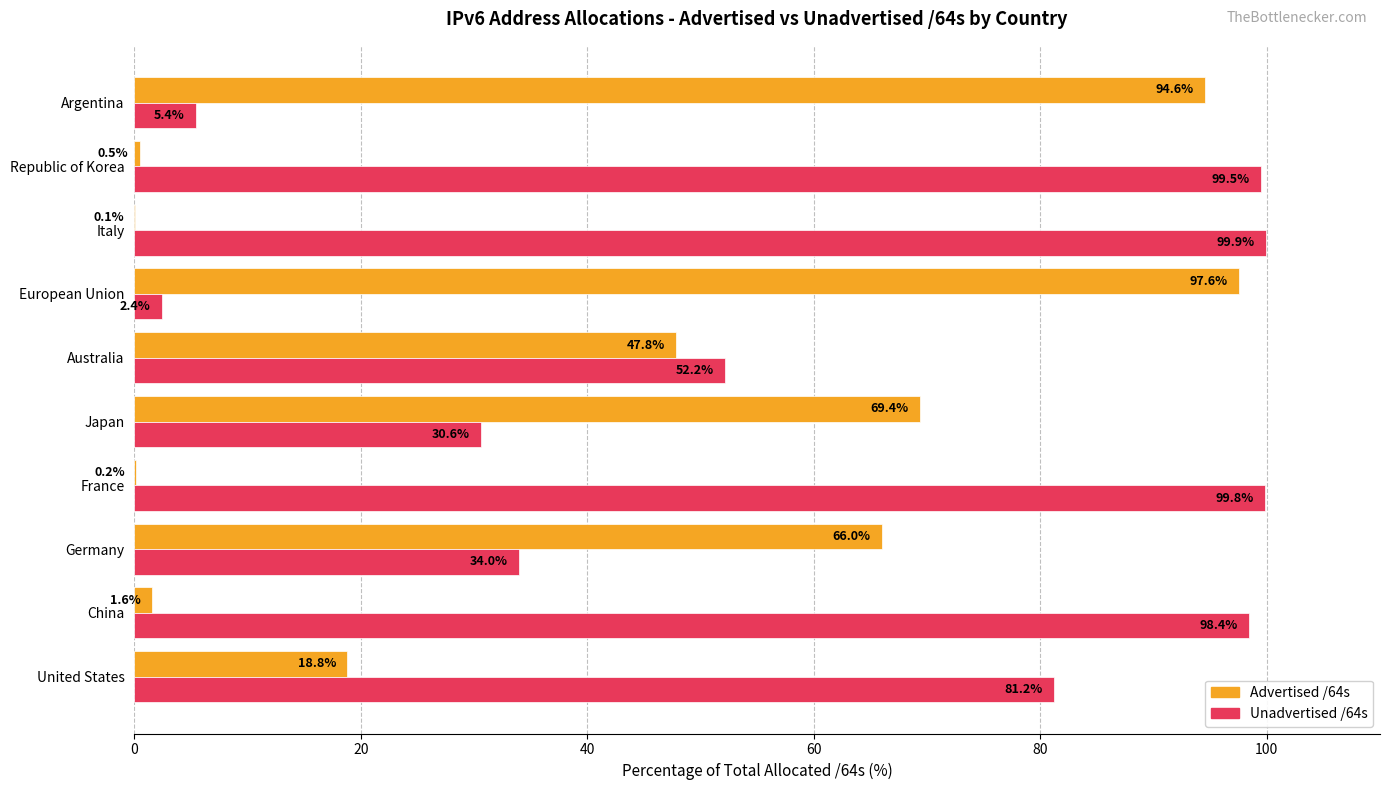

At which label is Unadvertised /64s closest to 51?

Australia